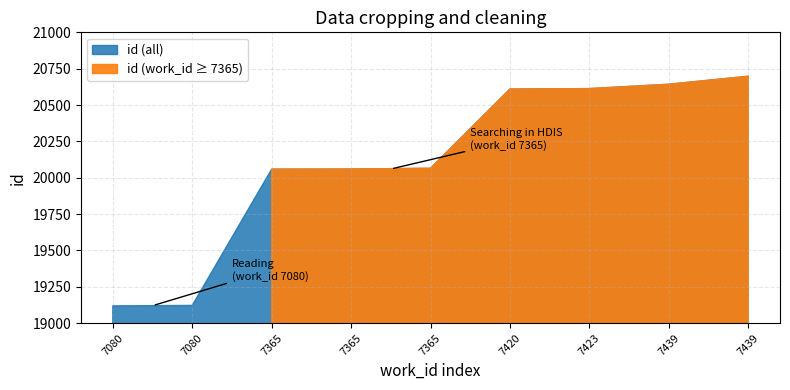

List the labels in order of value, smallest first.

7080, 7080, 7365, 7365, 7365, 7420, 7423, 7439, 7439